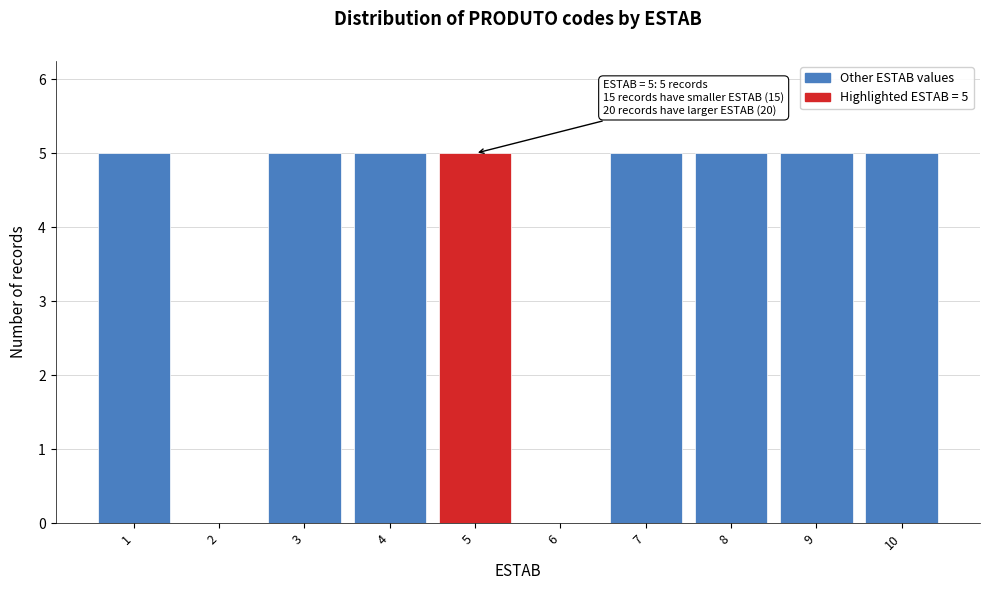

Reading left to right, transcribe all the data shown in this chart.

1=5	2=0	3=5	4=5	5=5	6=0	7=5	8=5	9=5	10=5